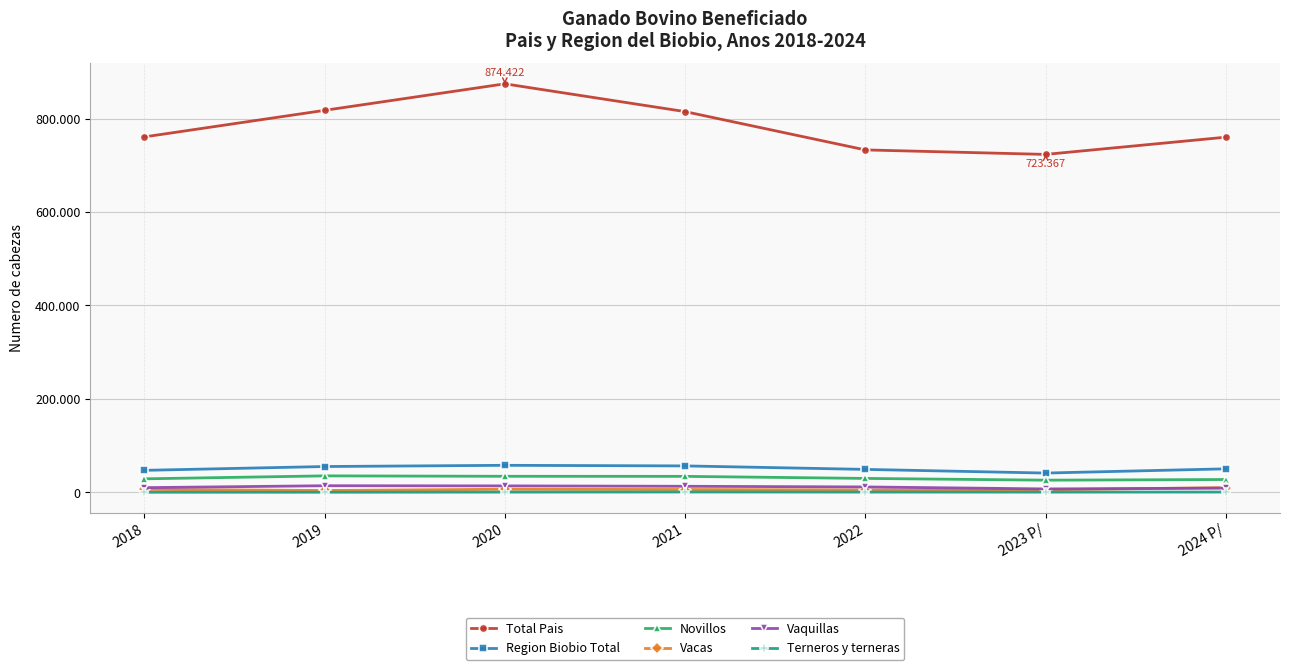

True or false: Vaquillas has a value of 18095 at 2022.

False